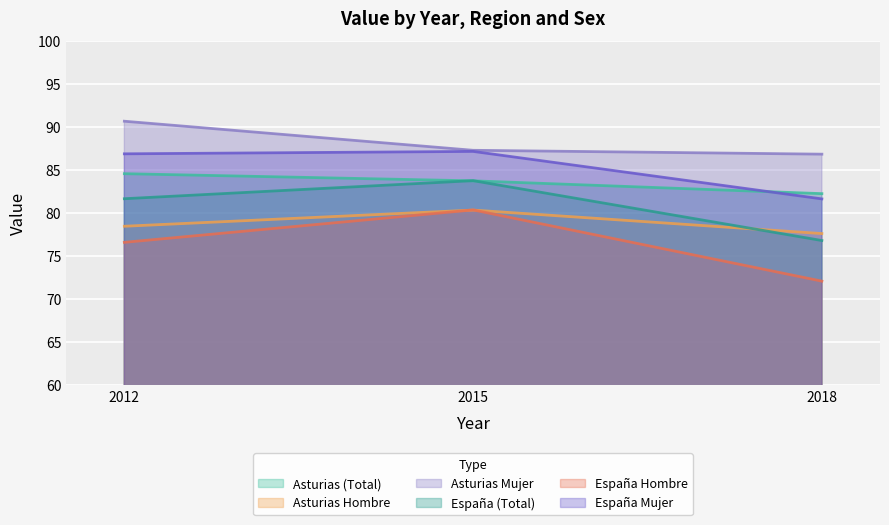

Reading left to right, transcribe all the data shown in this chart.

Asturias (Total): 84.6	83.7	82.2
Asturias Hombre: 78.5	80.3	77.6
Asturias Mujer: 90.7	87.3	86.8
España (Total): 81.7	83.8	76.8
España Hombre: 76.6	80.4	72.1
España Mujer: 86.9	87.2	81.6